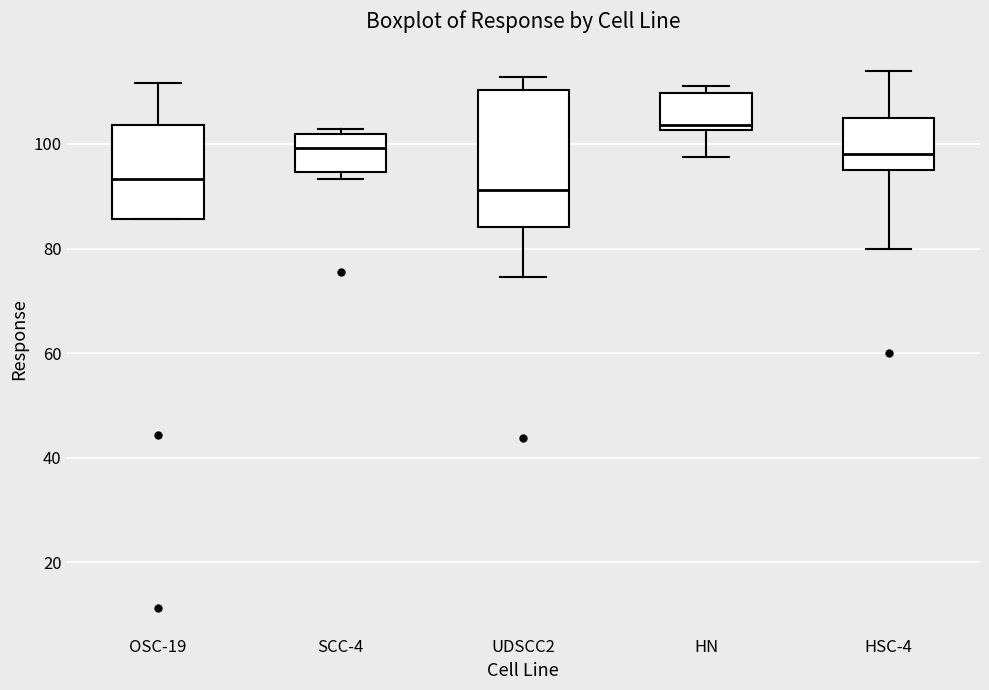

Where is the upper edge of the box for UDSCC2 on the y-axis? The values are not printed on the chart, so give them approximately, as read against the axis.

110